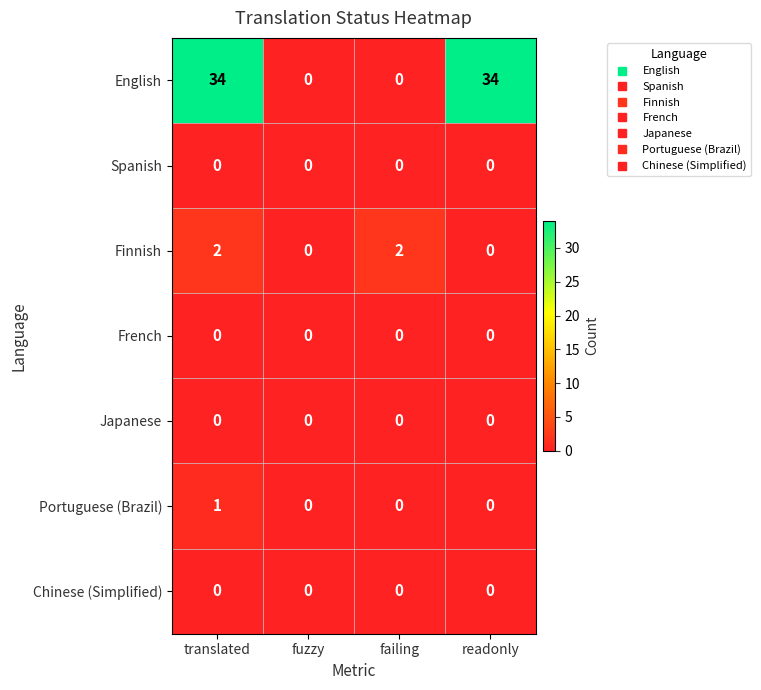

Which series changed the most between fuzzy and failing?

Finnish